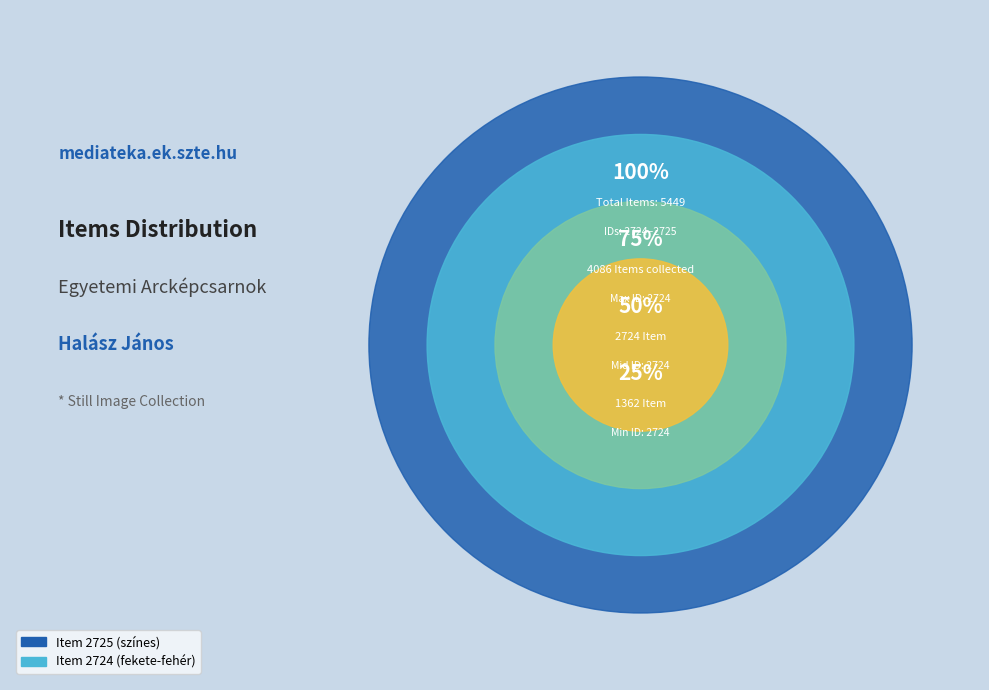

Is the sum of Item 2724 (fekete-fehér) and Item 2725 (színes) greater than half?

Yes